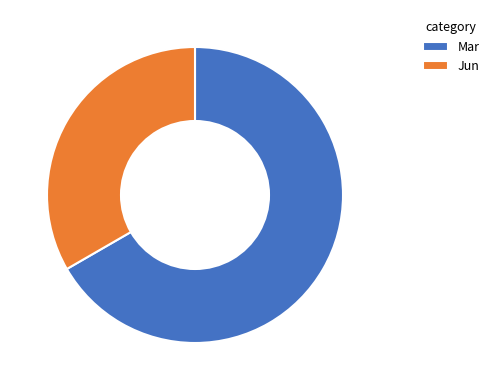

Is the sum of Jun and Mar greater than half?

Yes